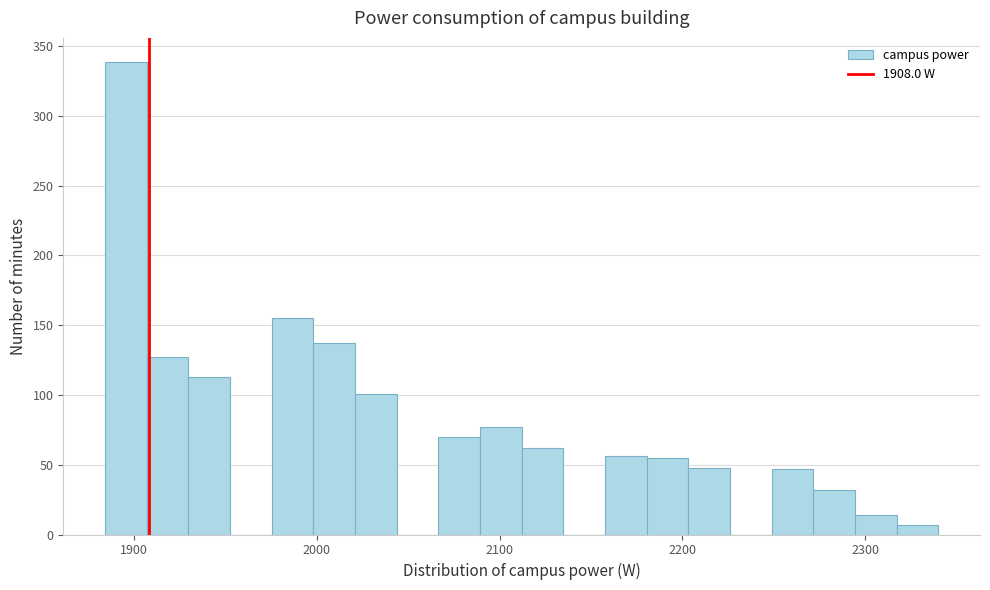

Read against the x-axis, roughly where is the centre of the tallest bar?

1900